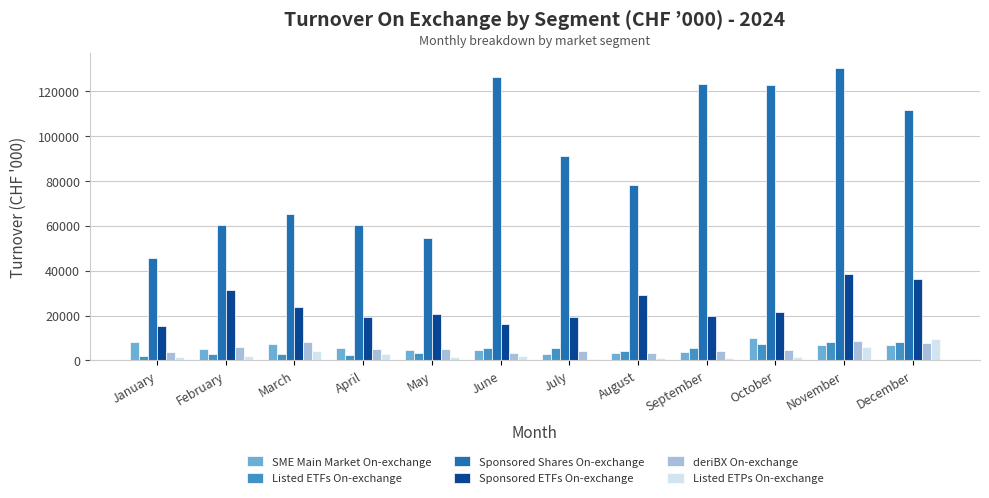

Which series has the largest total across all categories?

Sponsored Shares On-exchange